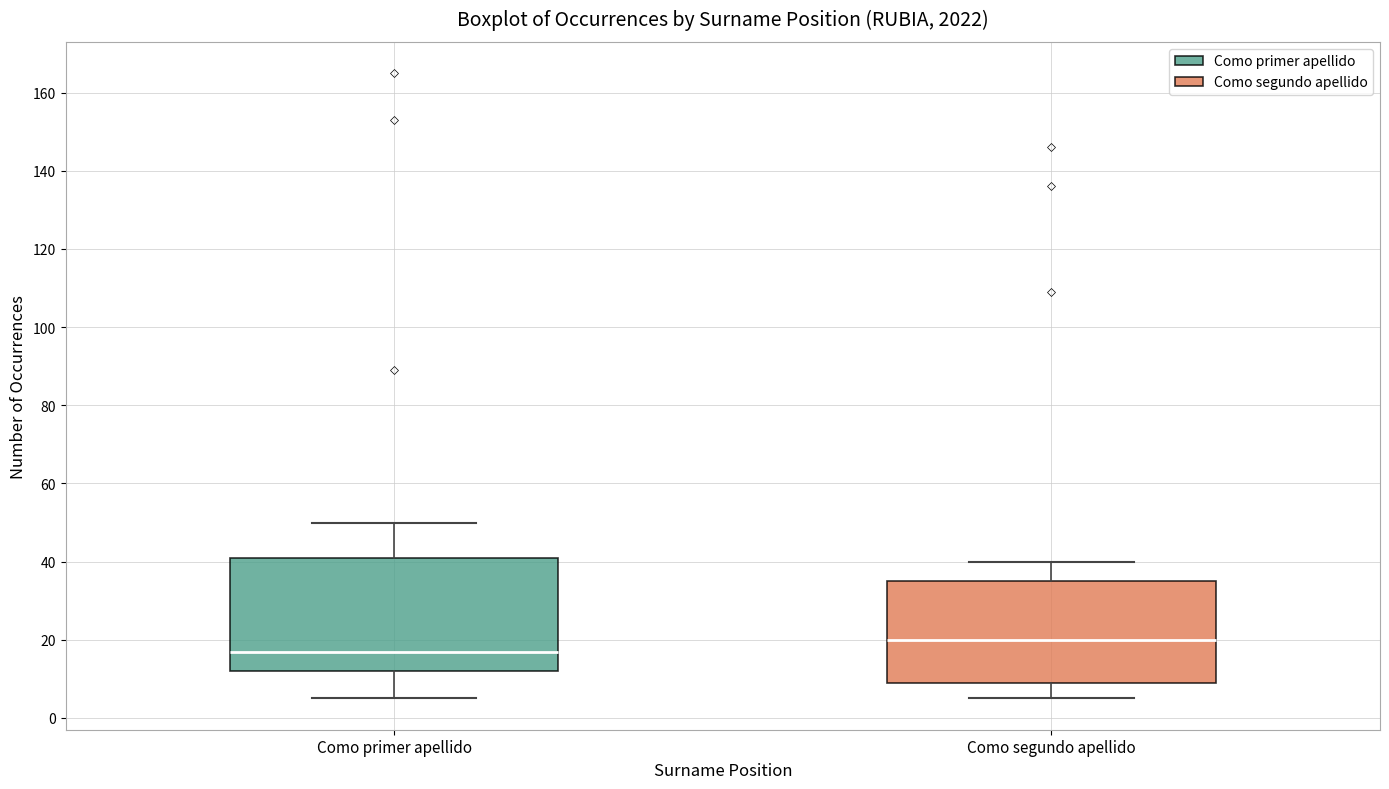

Comparing the boxes themselves (not the whiskers), which one is the tallest?

Como primer apellido